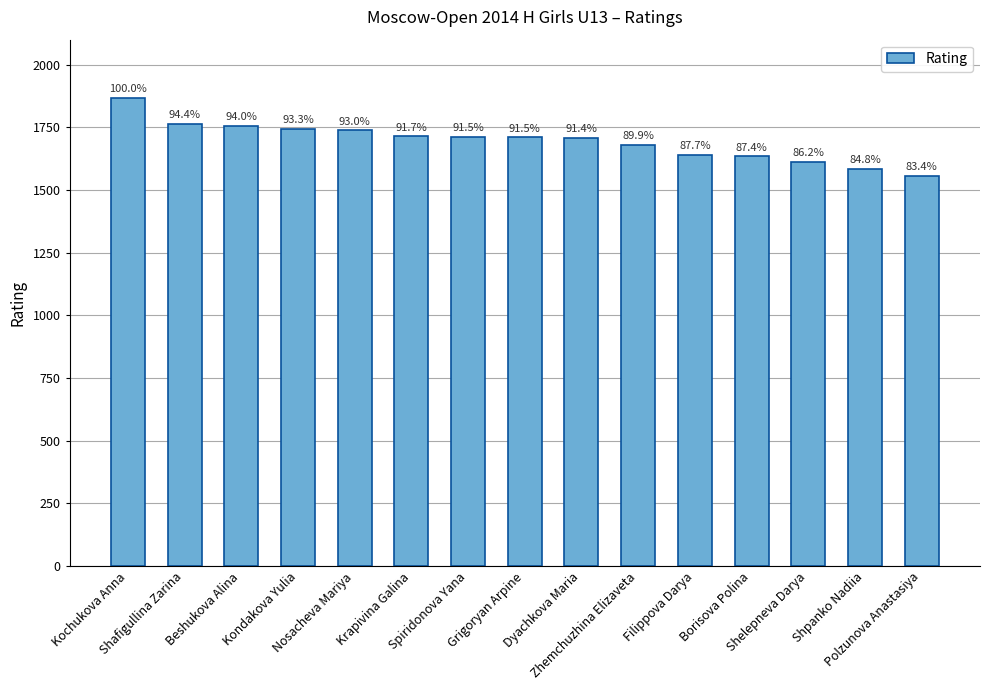

Is it true that the value at Dyachkova Maria is 1709?

True